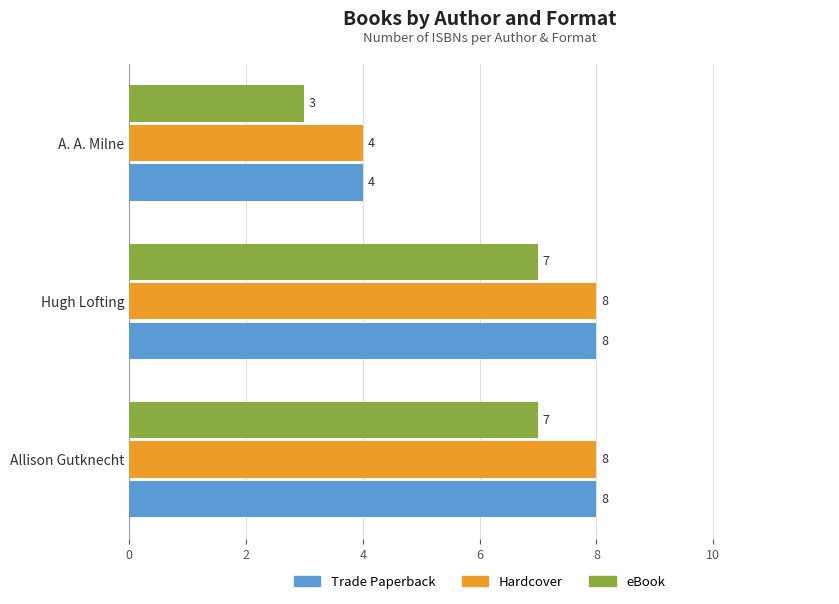

What is the sum of the eBook values at Allison Gutknecht and A. A. Milne?

10